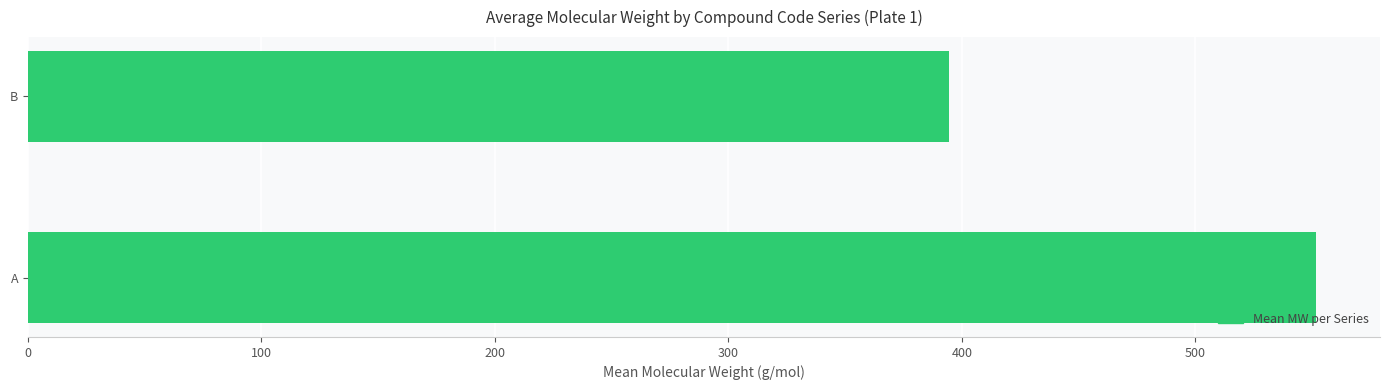

Rank the categories by value from lowest to highest.

B, A